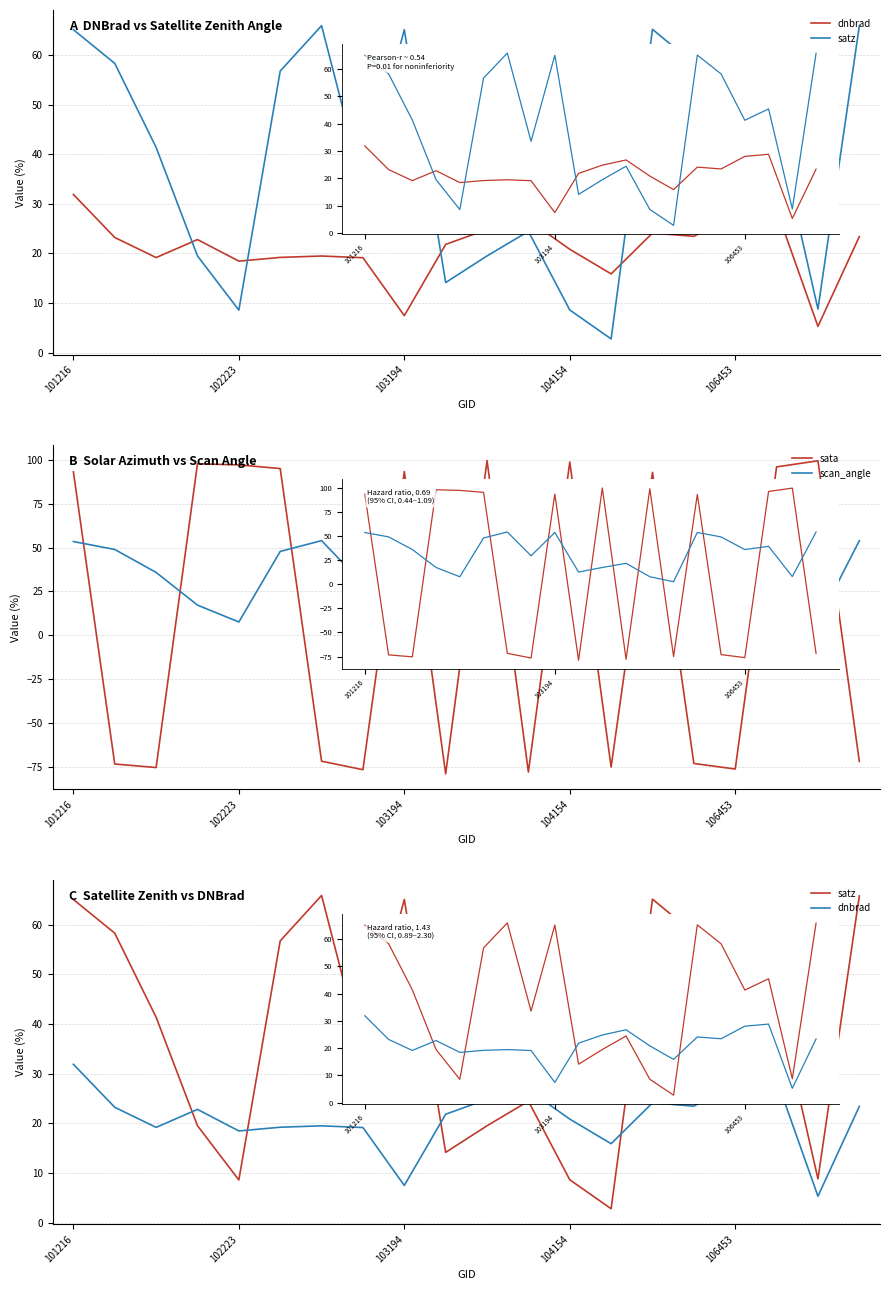

Read the scan_angle value at 7.

29.3